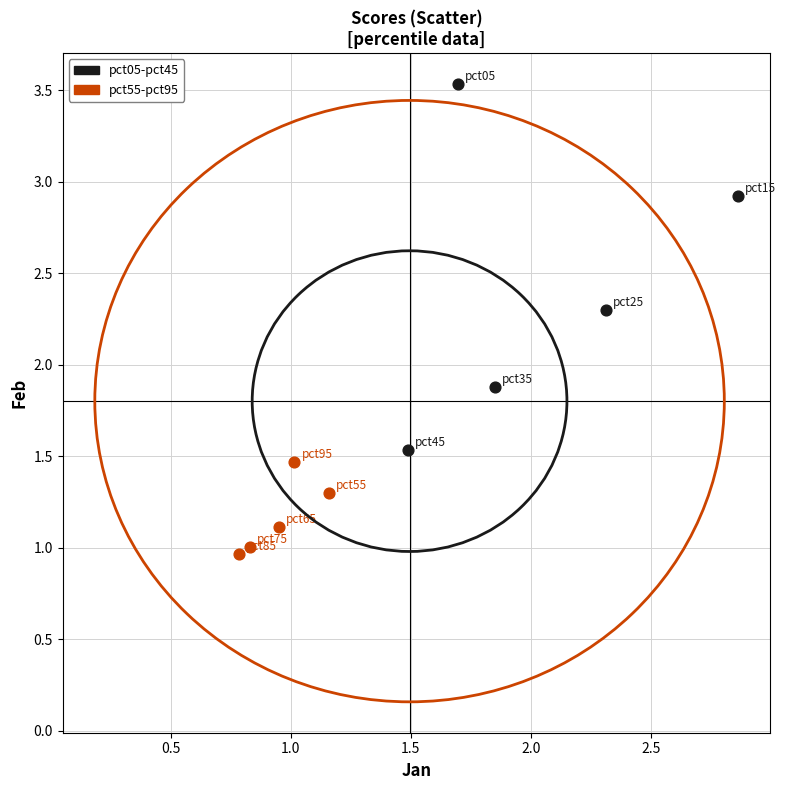

Which series contains the lowest Y value?

pct55-pct95